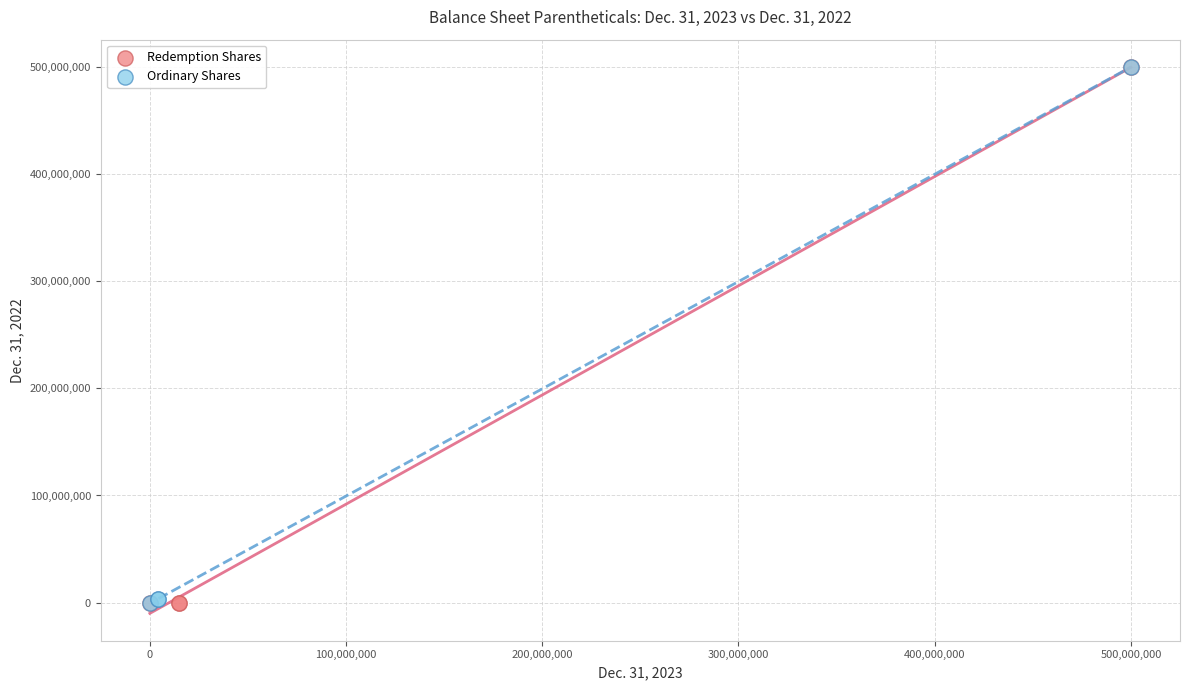

Which series has the widest spread of Y values?

Redemption Shares